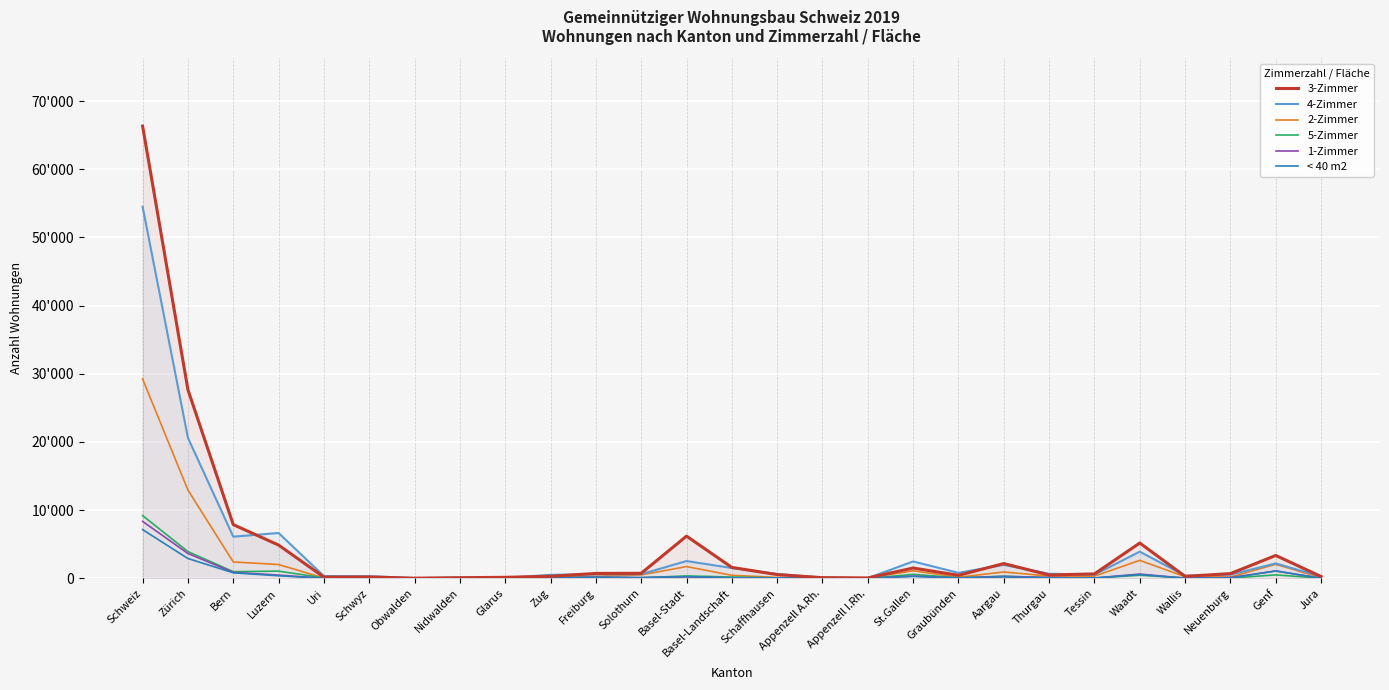

At which label is 3-Zimmer closest to 33174?

Zürich